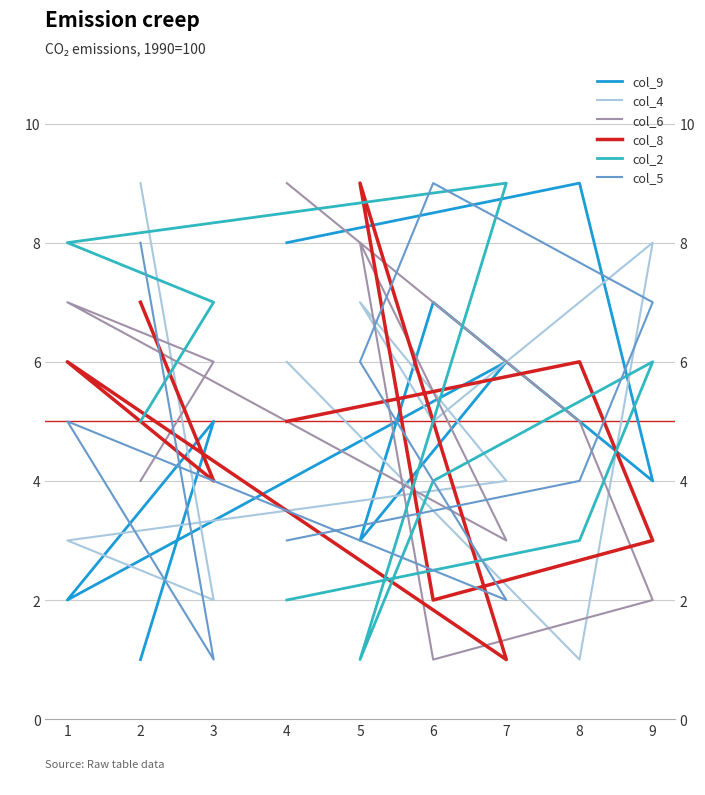

Between 5 and 3, which series saw the biggest shift?

col_2